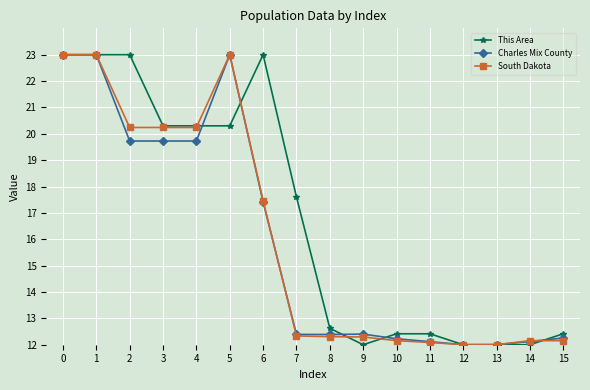

Where is This Area nearest to the value 17?

7